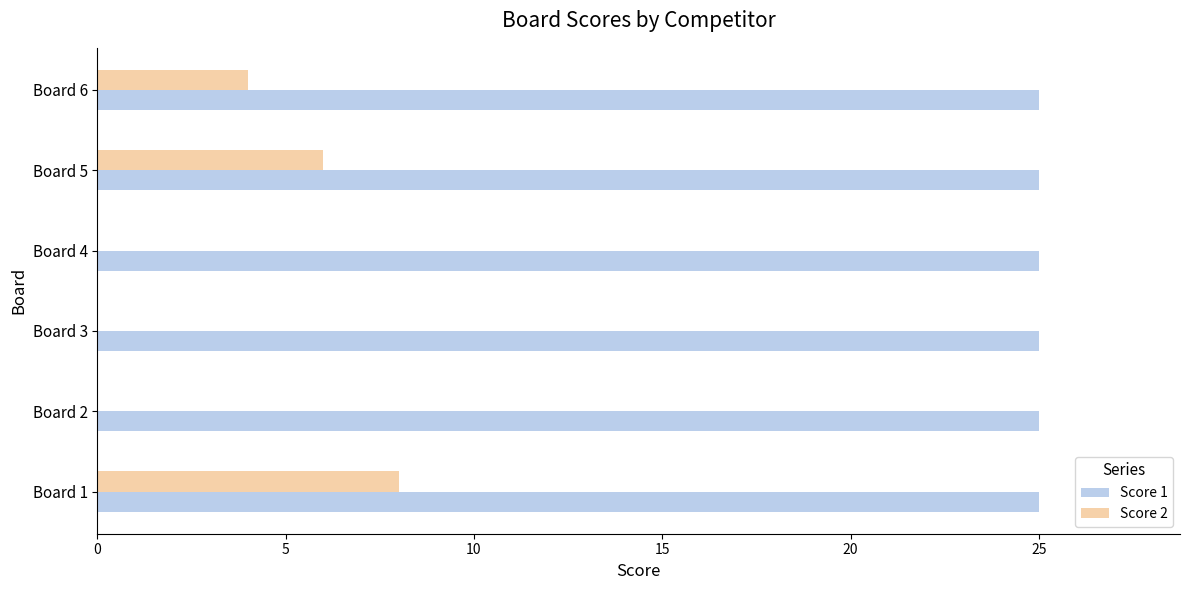

What are all the series names shown in the legend?

Score 1, Score 2